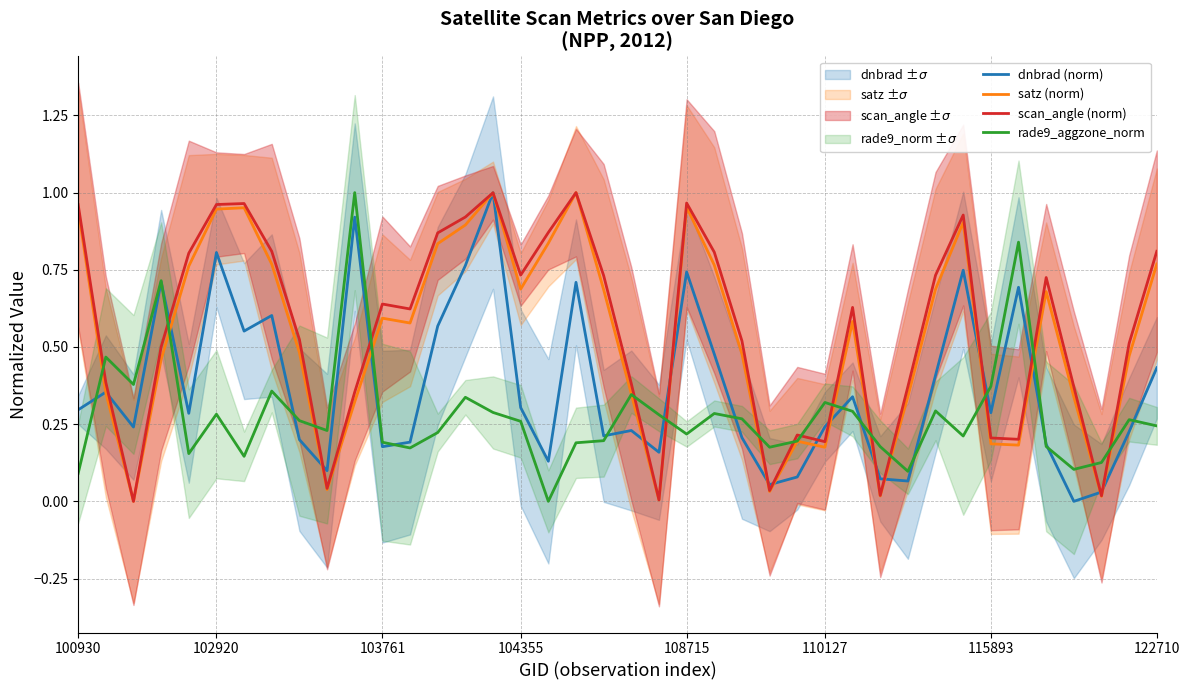

The value of rade9_aggzone_norm at 108715 is 0.0. True or false?

False